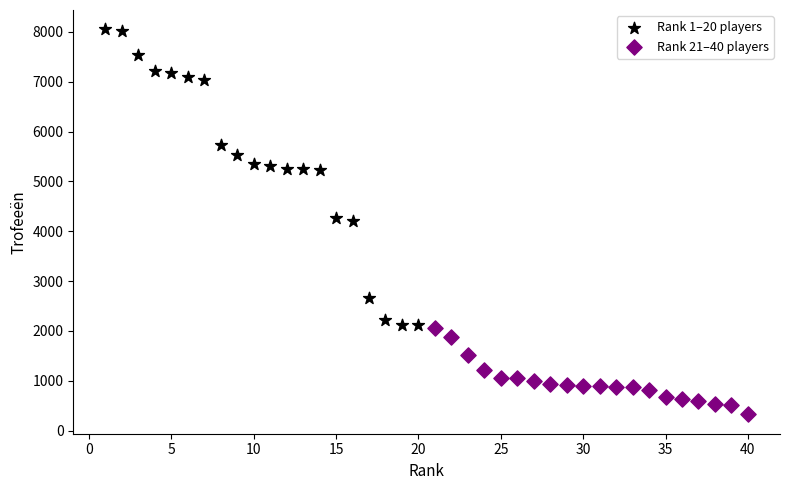

Which series contains the highest Y value?

Rank 1–20 players